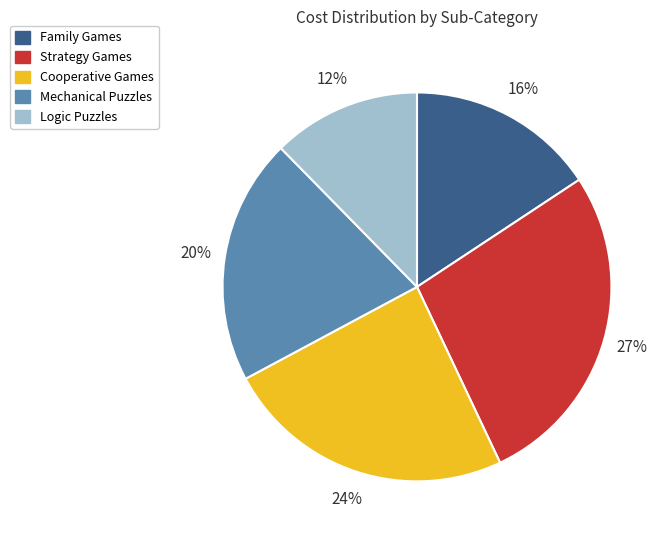

Count the number of slices in the pie.

5